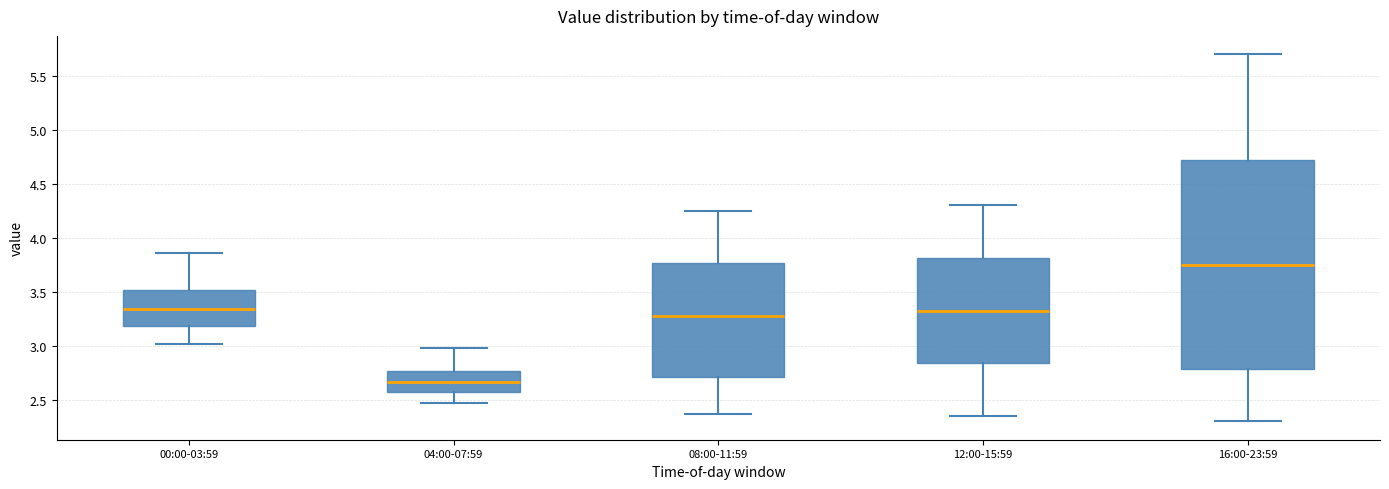

Where does the lower whisker of the box for 16:00-23:59 end on the y-axis? The values are not printed on the chart, so give them approximately, as read against the axis.

2.30